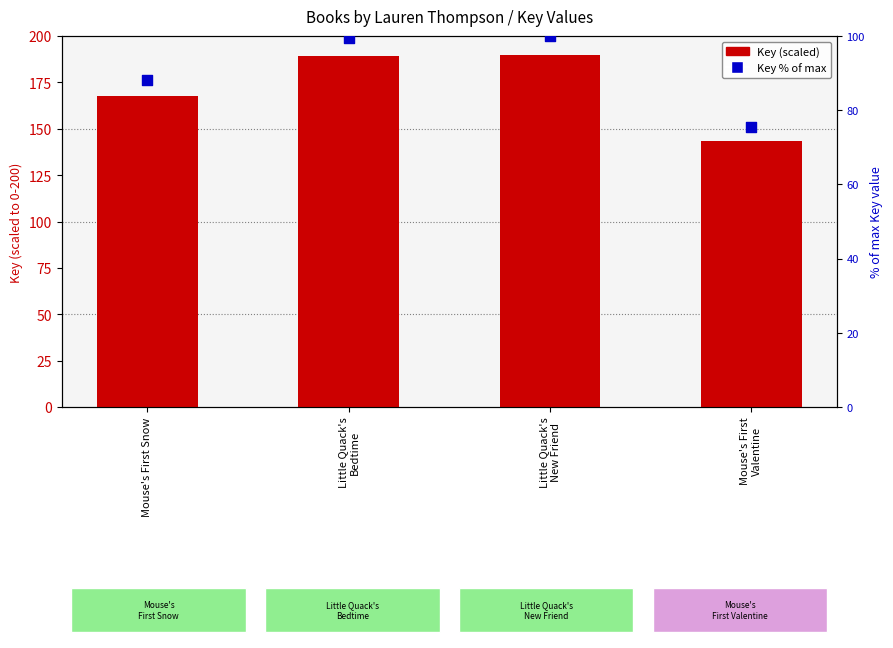

What is the total value across all series at Little Quack's
New Friend?

290.0